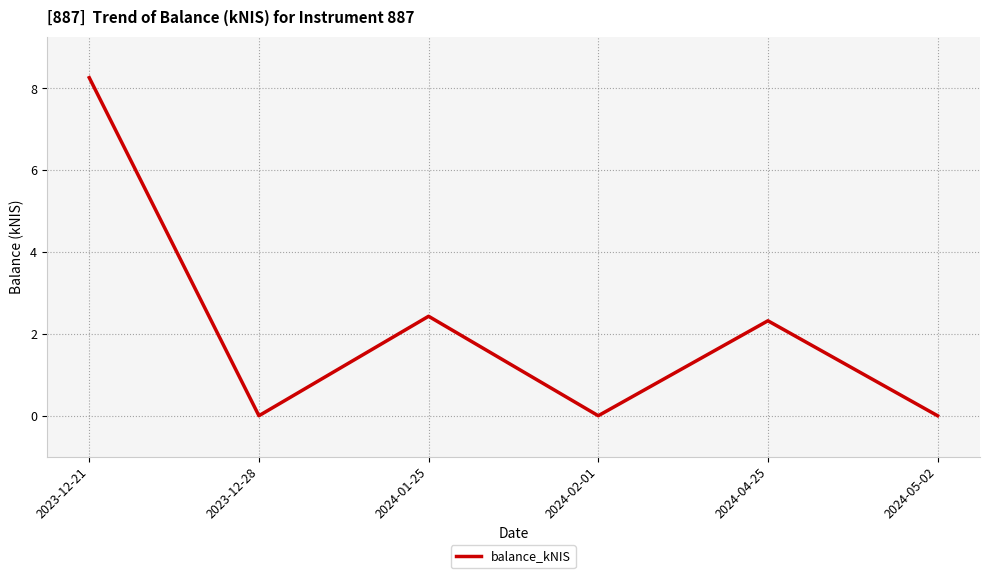

The value at 2024-01-25 is 1.1. True or false?

False